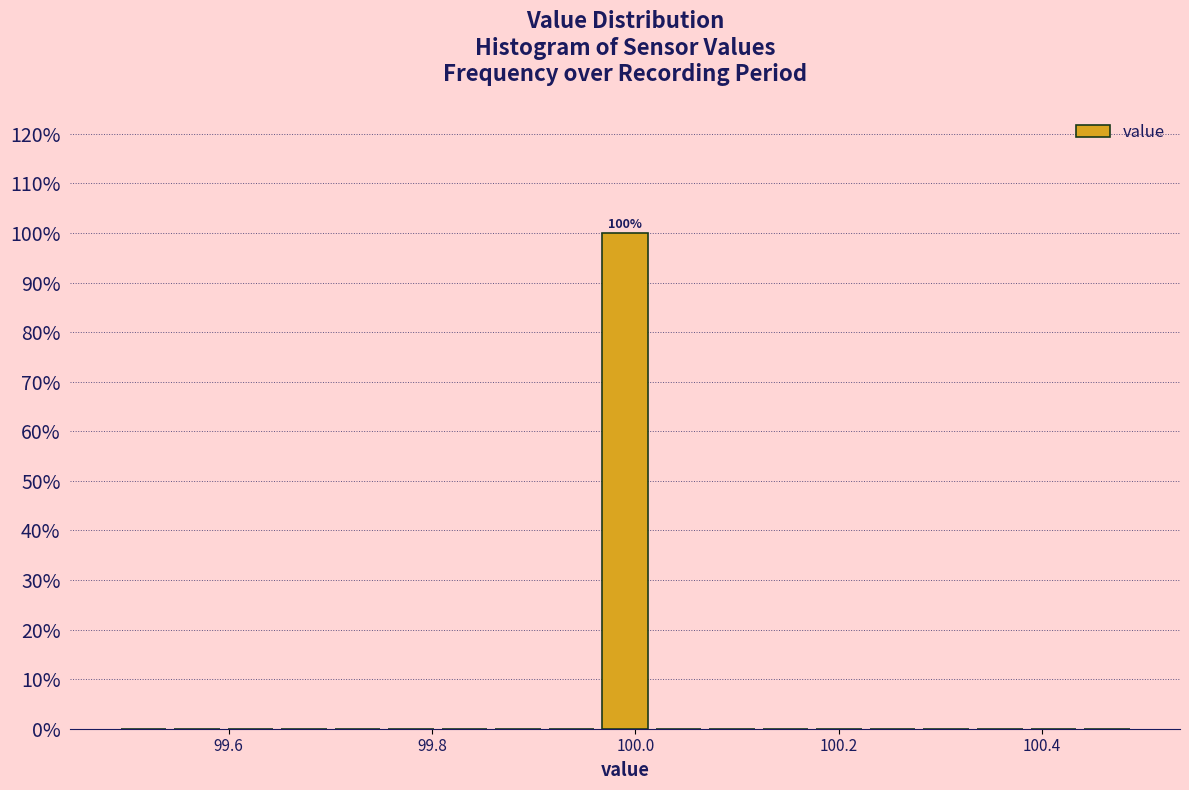

Read against the x-axis, roughly where is the centre of the tallest bar?

100.00